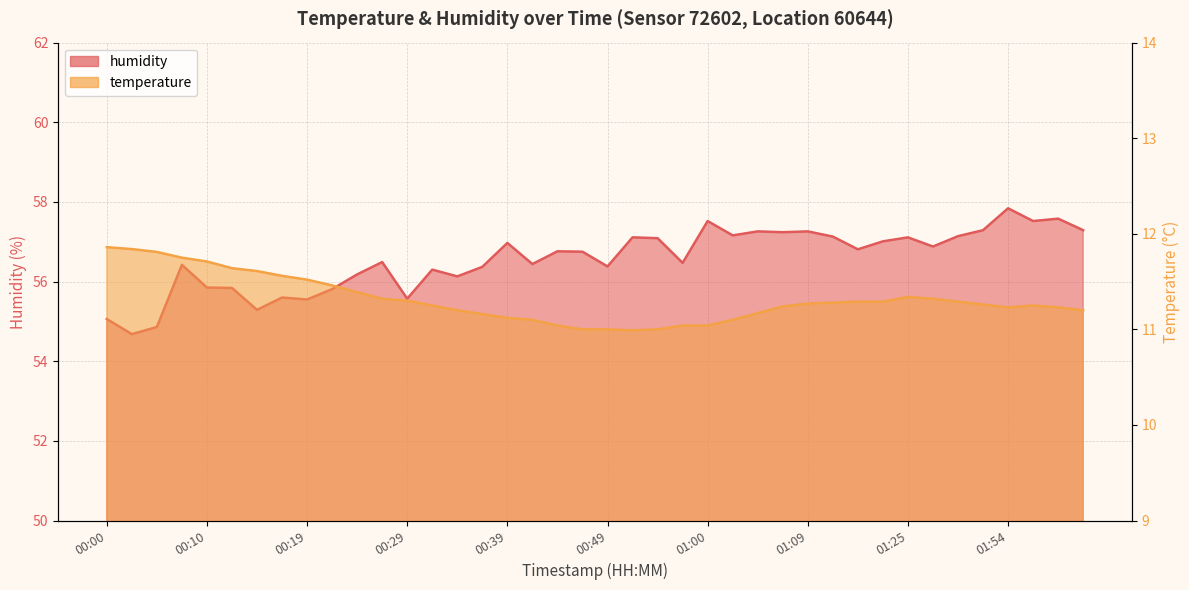

True or false: temperature and humidity intersect in this chart.

False